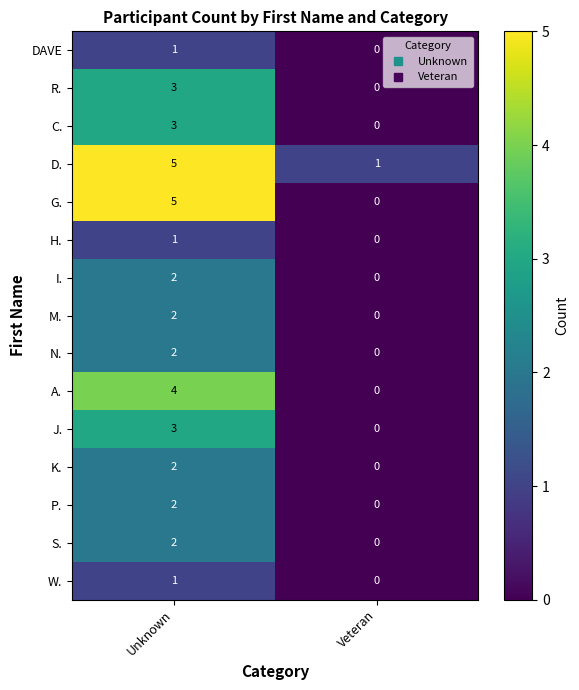

Which category has the highest value in the N. series?

Unknown